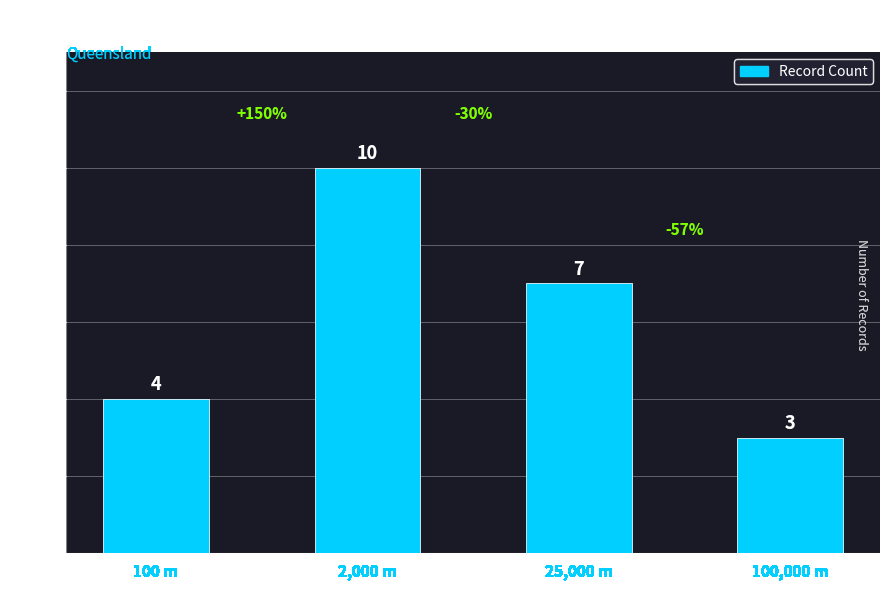

What is the value of the 1st bar from the left?

4